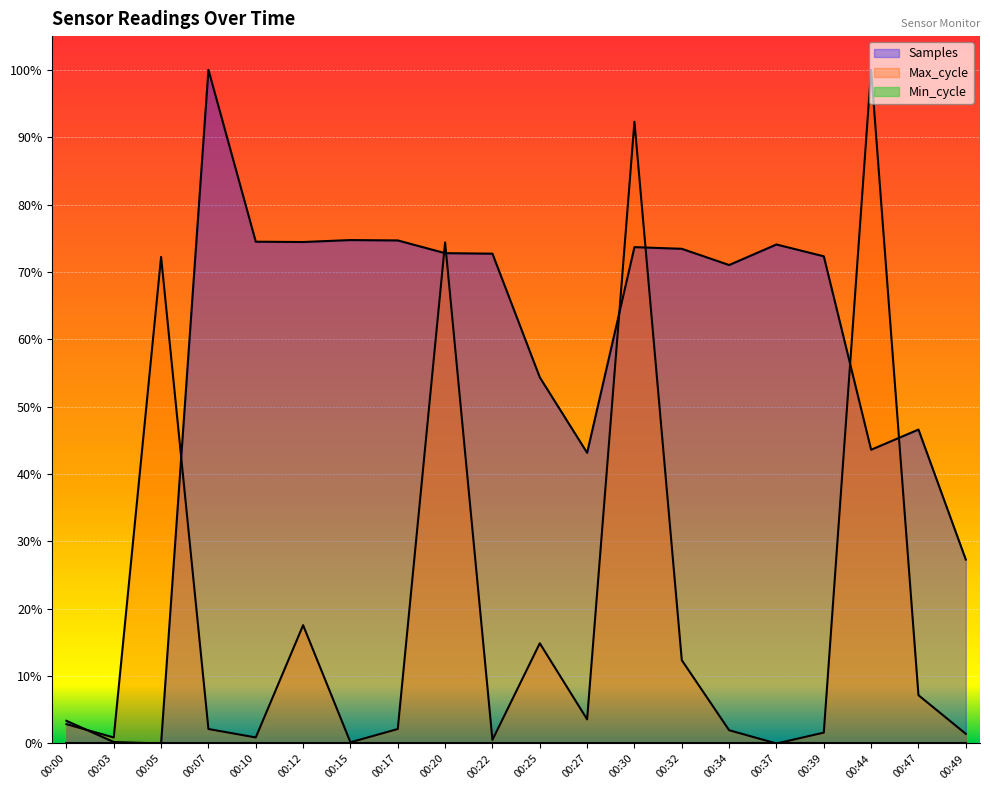

What is the difference between the second highest and second lowest values in the Samples series?

0.7